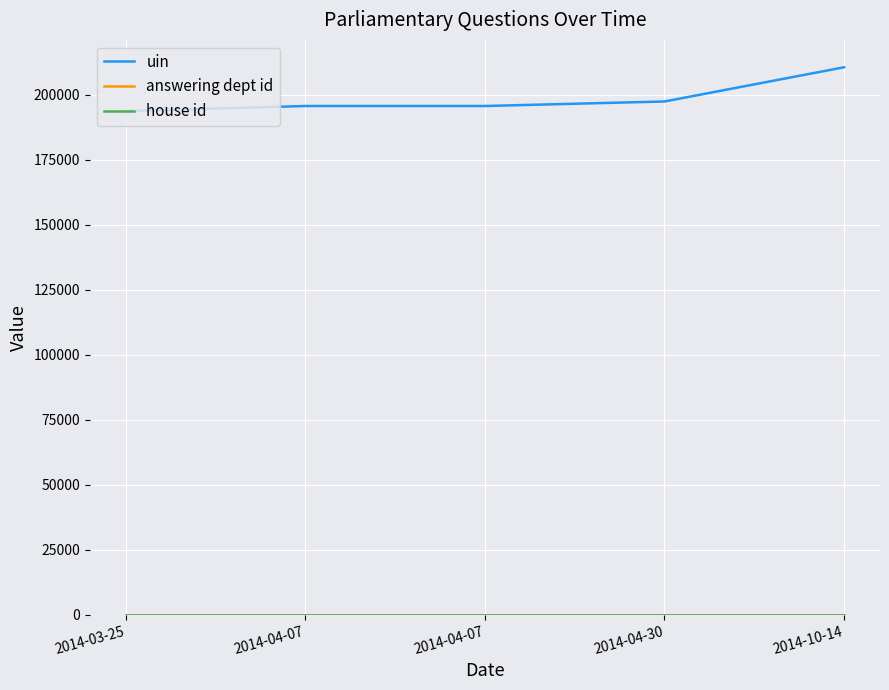

At how many categories does at least one series exceed 60346?

5